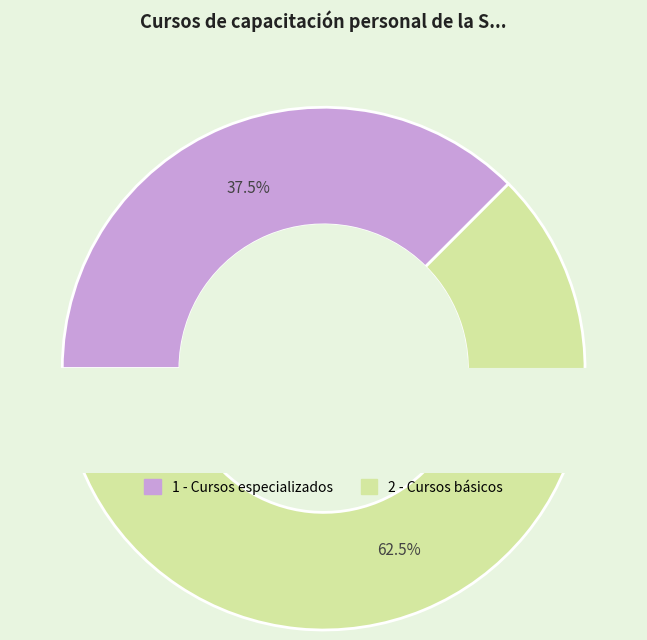

Which category has the biggest portion of the pie?

2